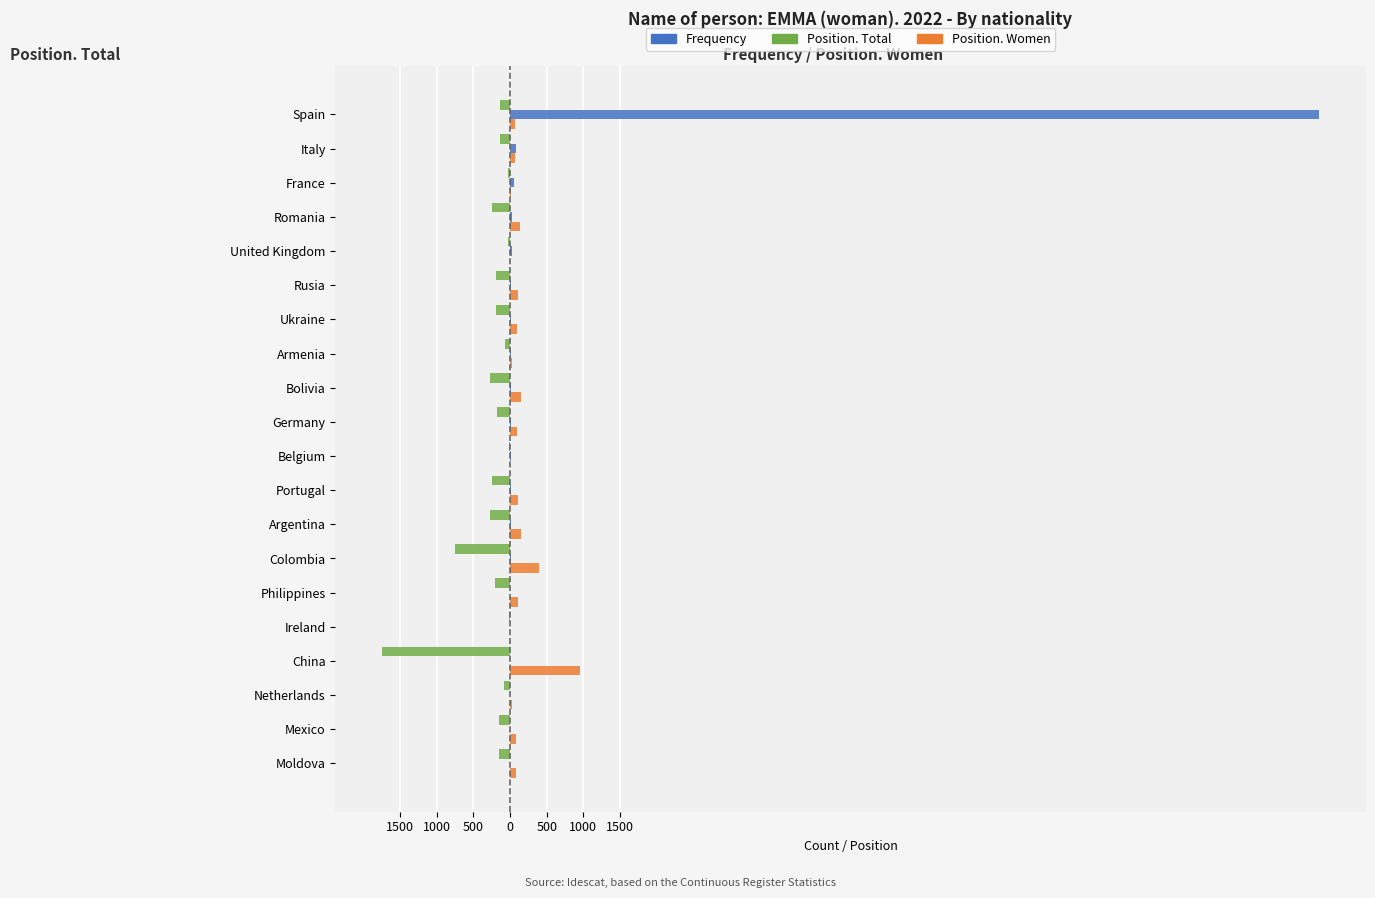

What are all the series names shown in the legend?

Frequency, Position. Total, Position. Women